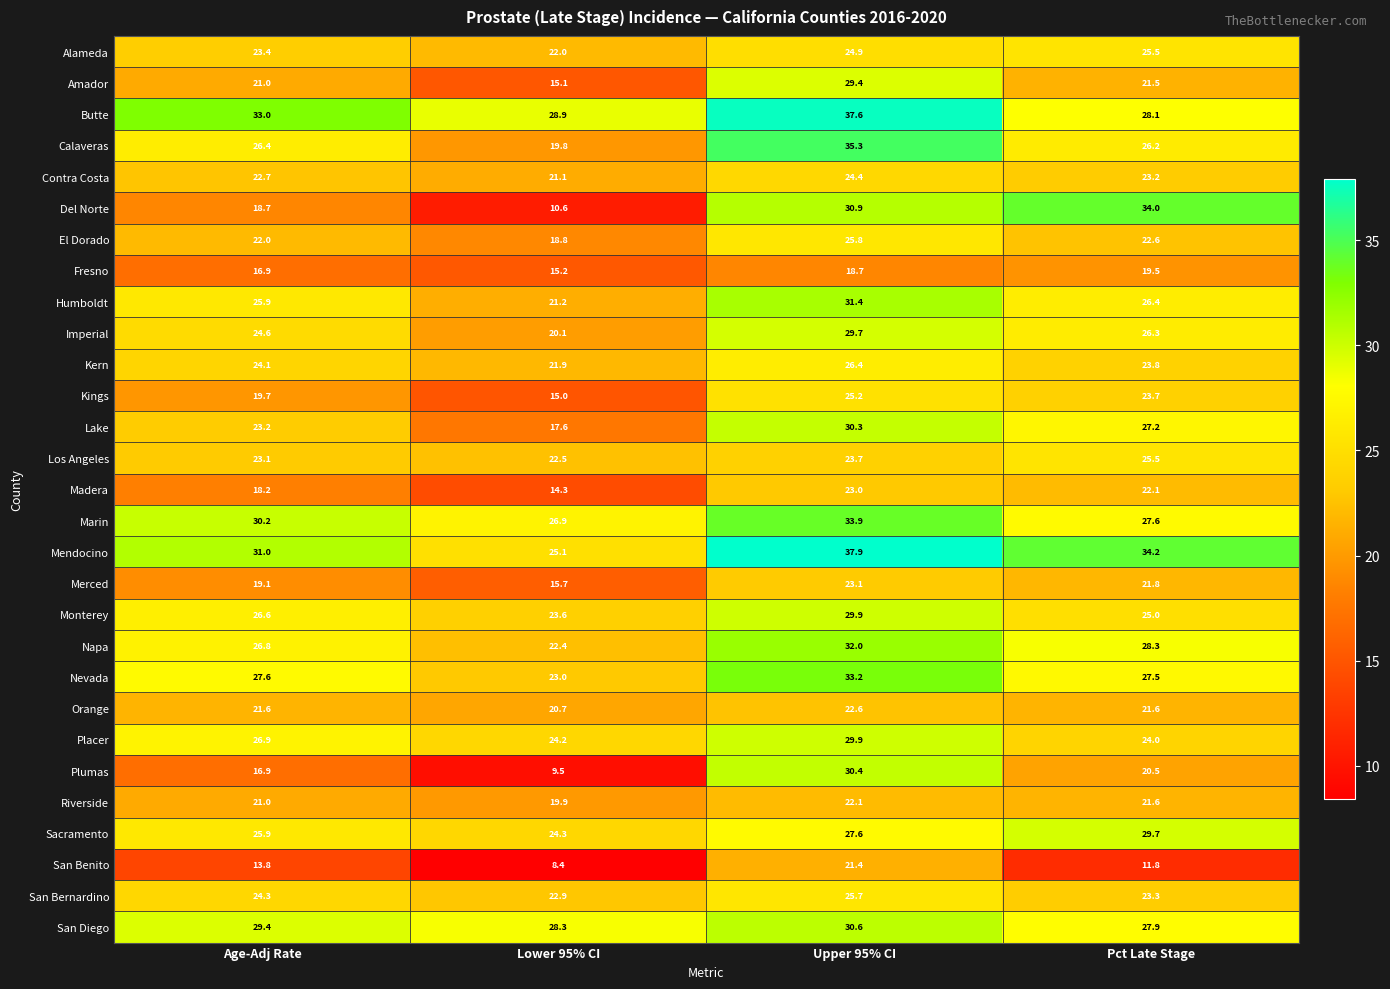

What is the difference between the second highest and minimum values in the San Diego series?

1.5